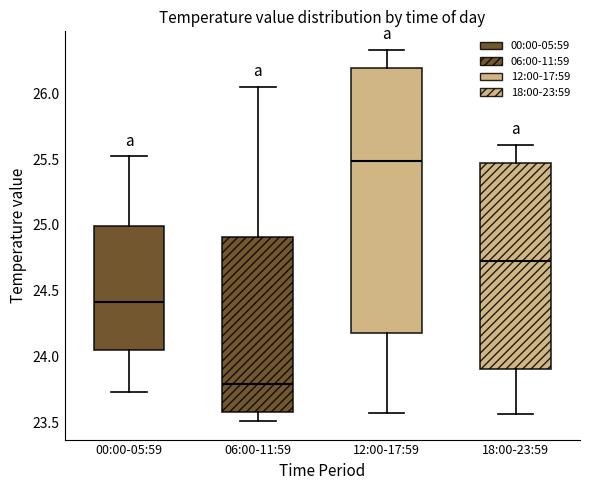

Which box's median line is the highest?

12:00-17:59